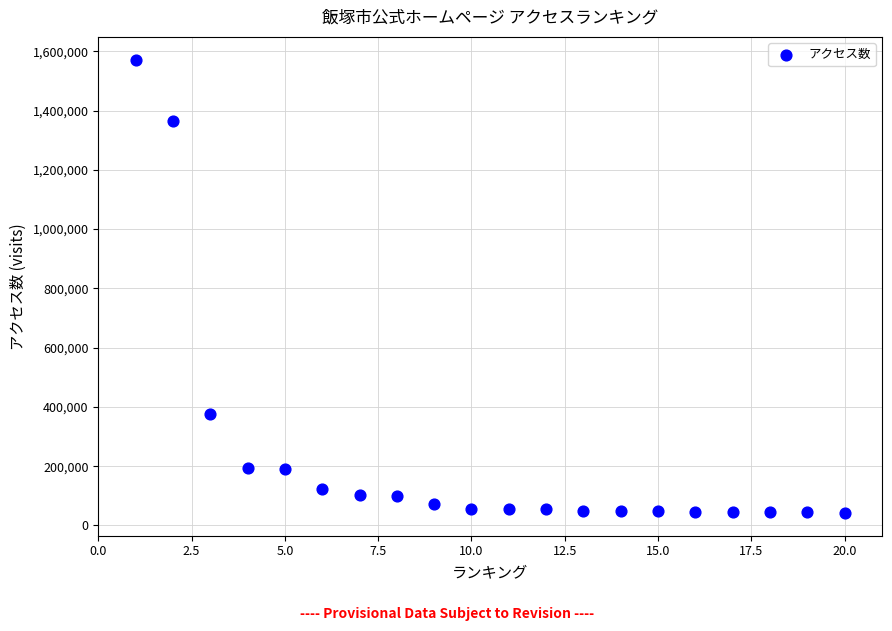

What Y value in the scatter plot is closest to 806826?

374680